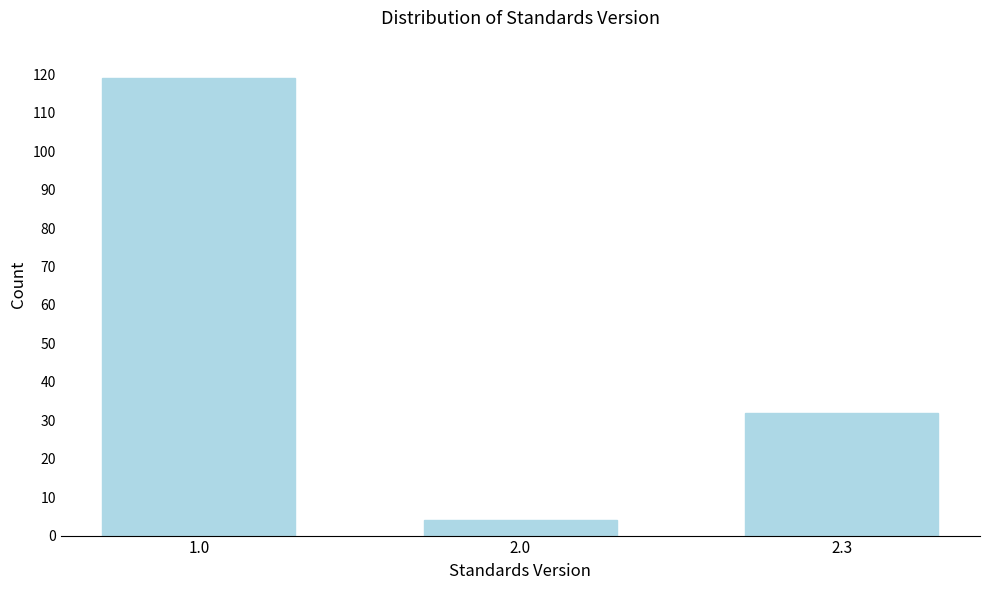

Reading left to right, what are all the values shown in this chart?

1.0=119	2.0=4	2.3=32